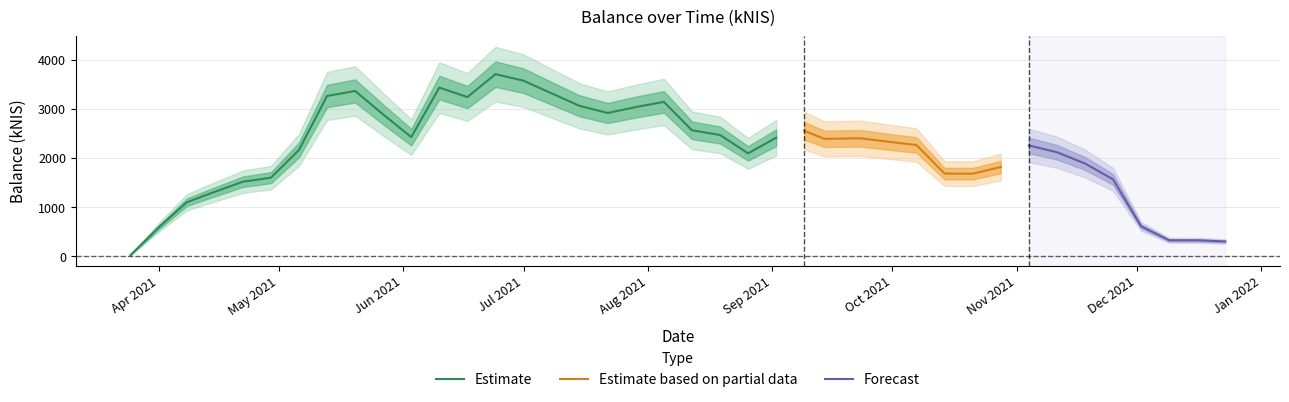

Between 2021-04-29 and 2021-05-13, which is larger?

2021-05-13